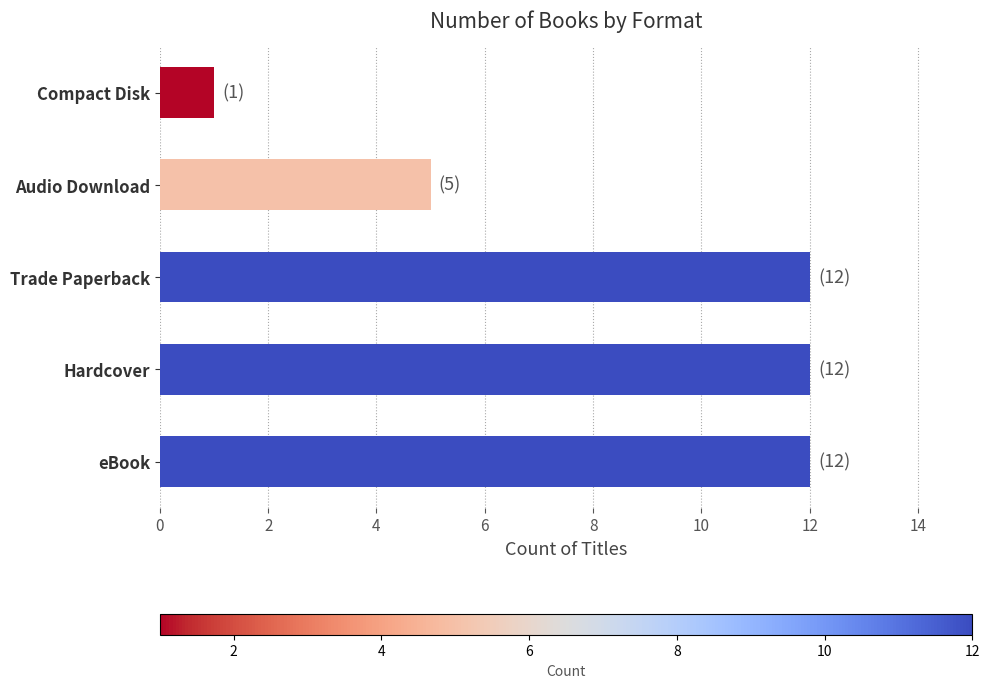

What is the difference between the second highest and minimum values?

11